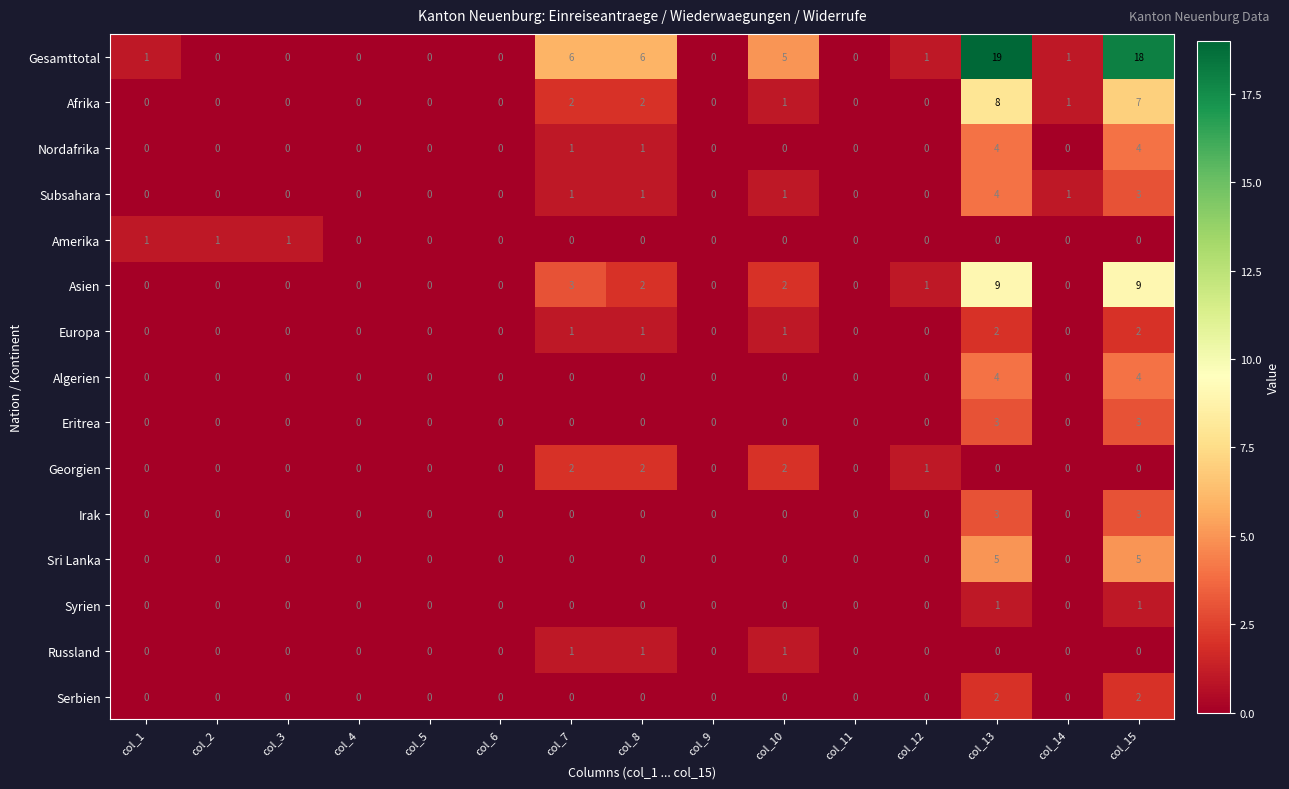

What is the sum of all Asien values?

26